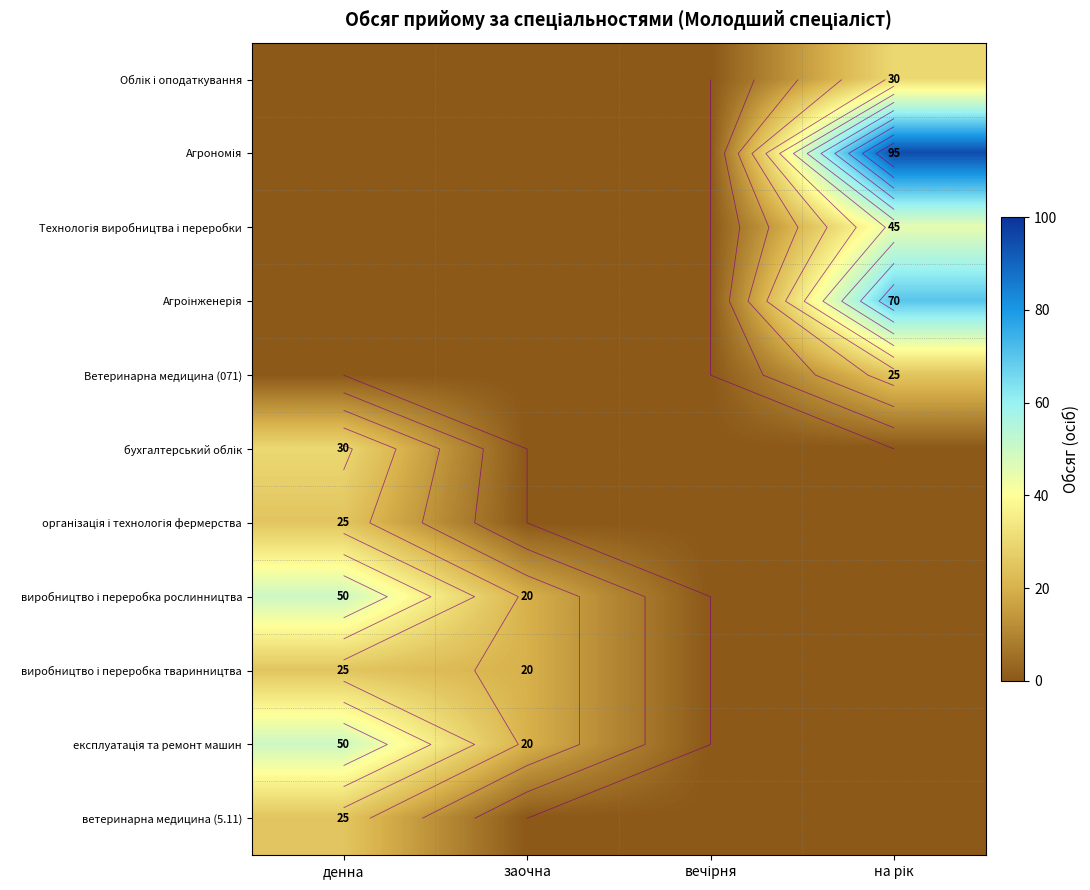

How many values in Ветеринарна медицина (071) are above zero?

1